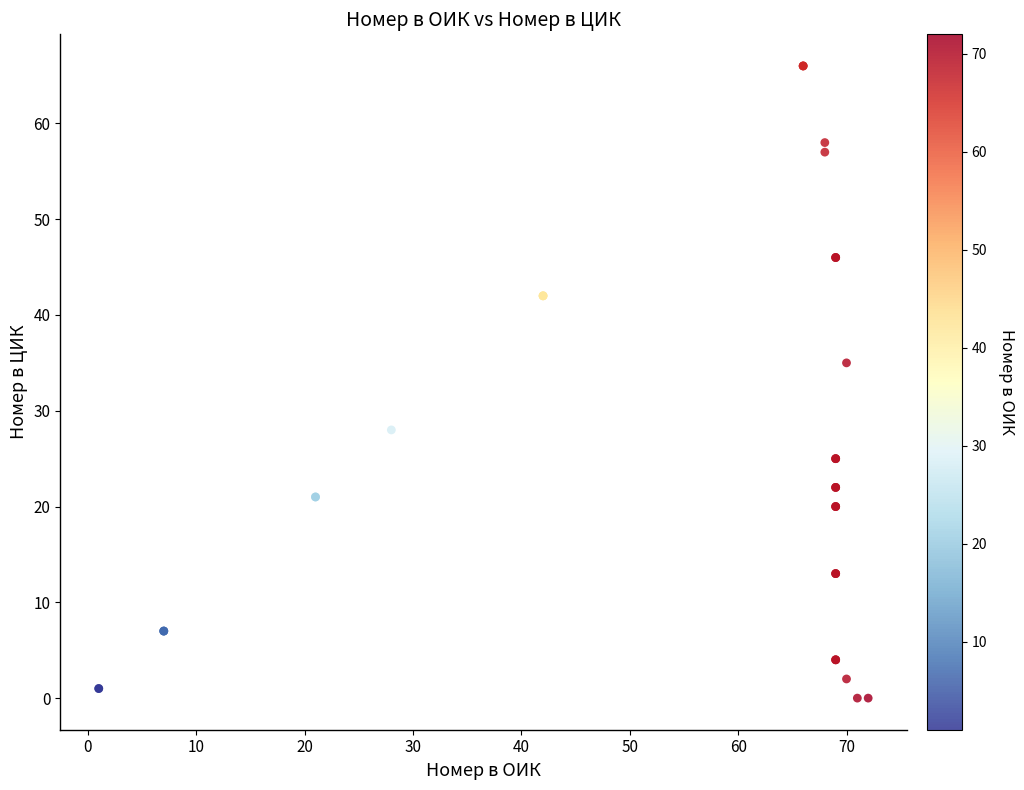

What Y value in the scatter plot is closest to 33?

35